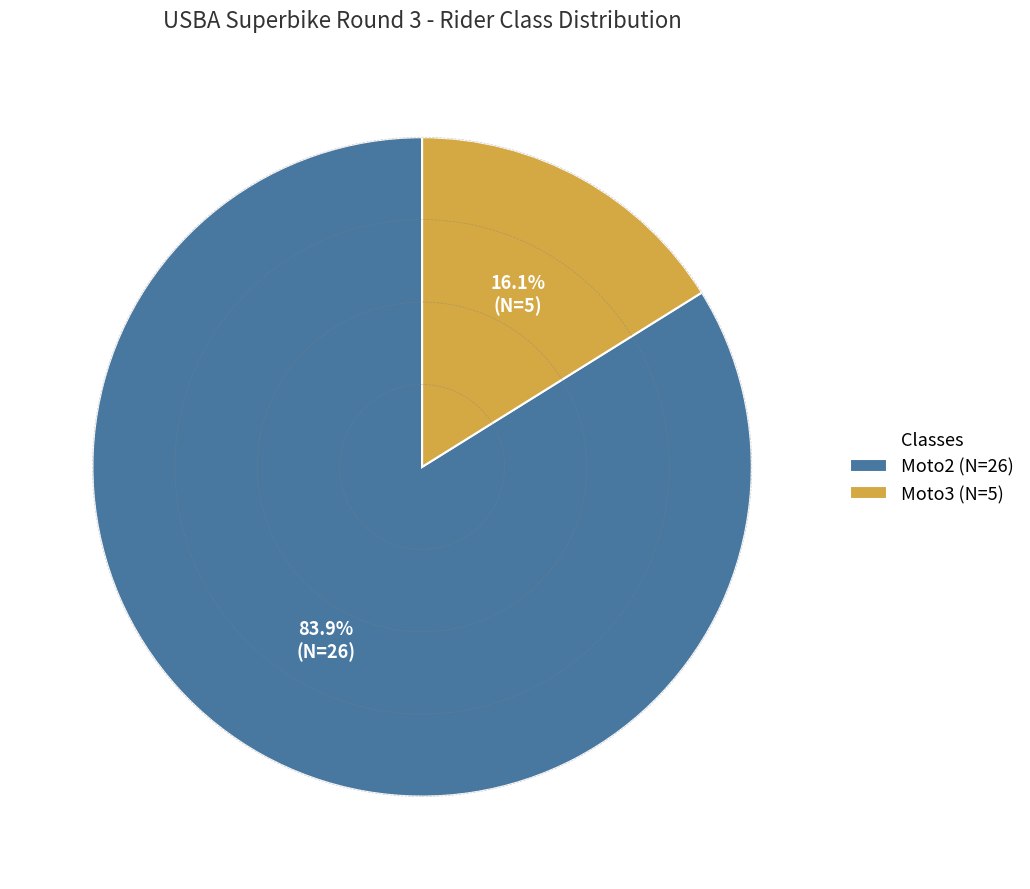

To the nearest percent, what is the difference between the largest and smallest slice percentages?

68%